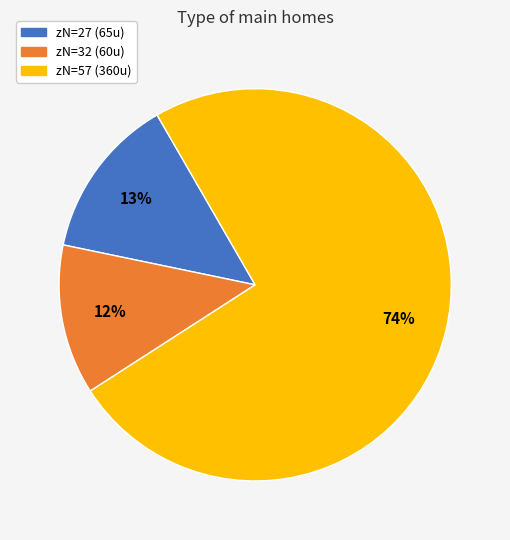

Combined, do zN=57 (360u) and zN=32 (60u) account for over 50%?

Yes